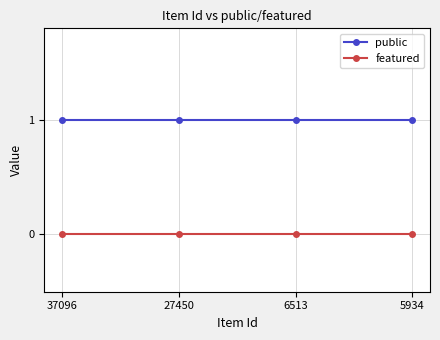

Which series has the largest total across all categories?

public